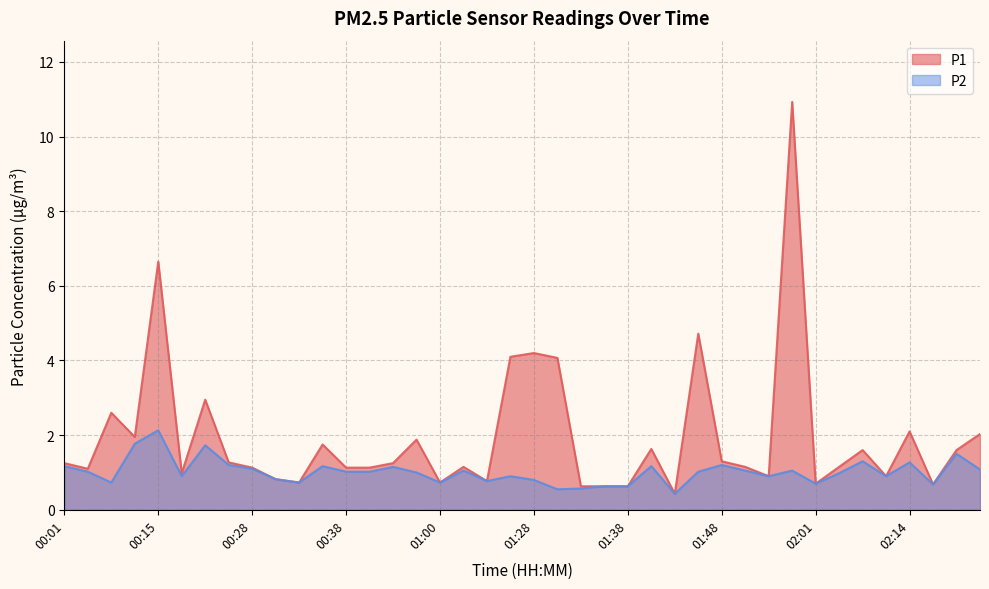

Between 00:26 and 00:41, which is larger?

00:26